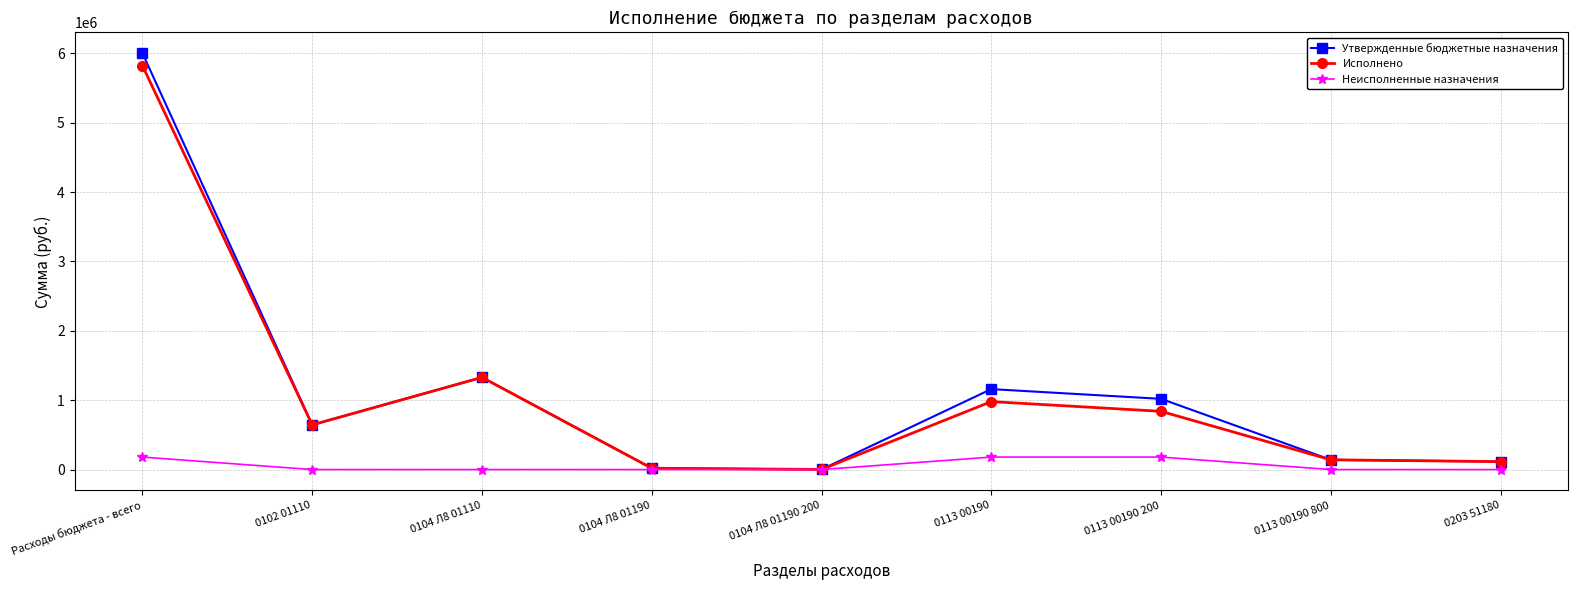

How many data points does each series have?

9